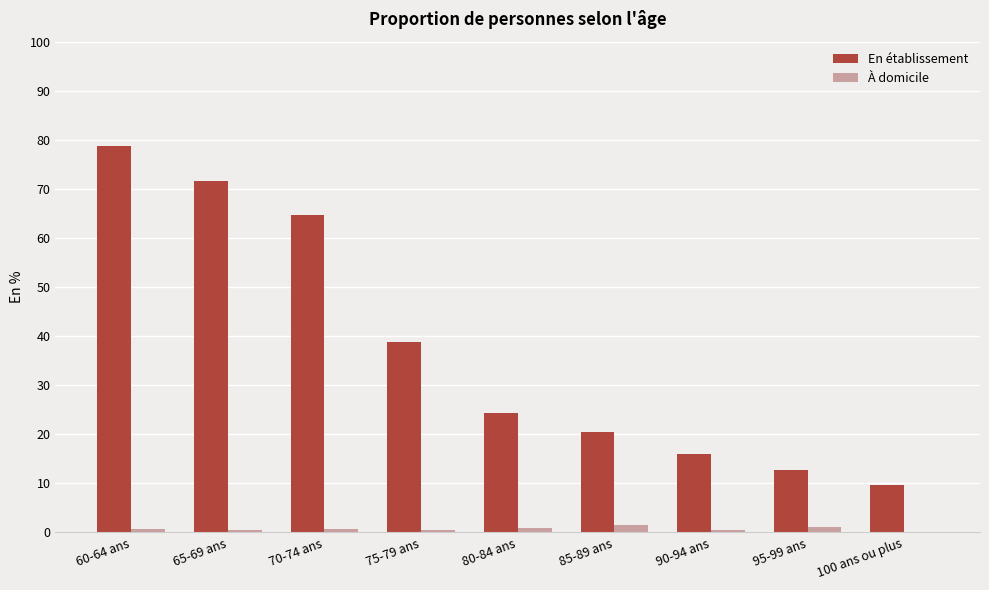

The À domicile series shows 0.0 at 65-69 ans. True or false?

False